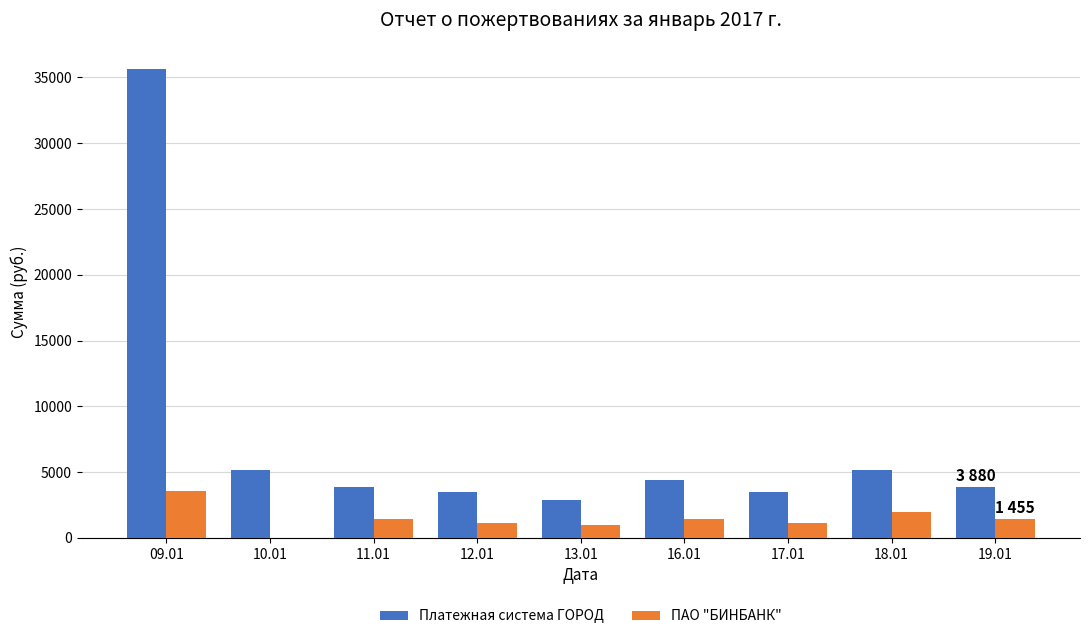

At which label does ПАО "БИНБАНК" first exceed 1455?

09.01